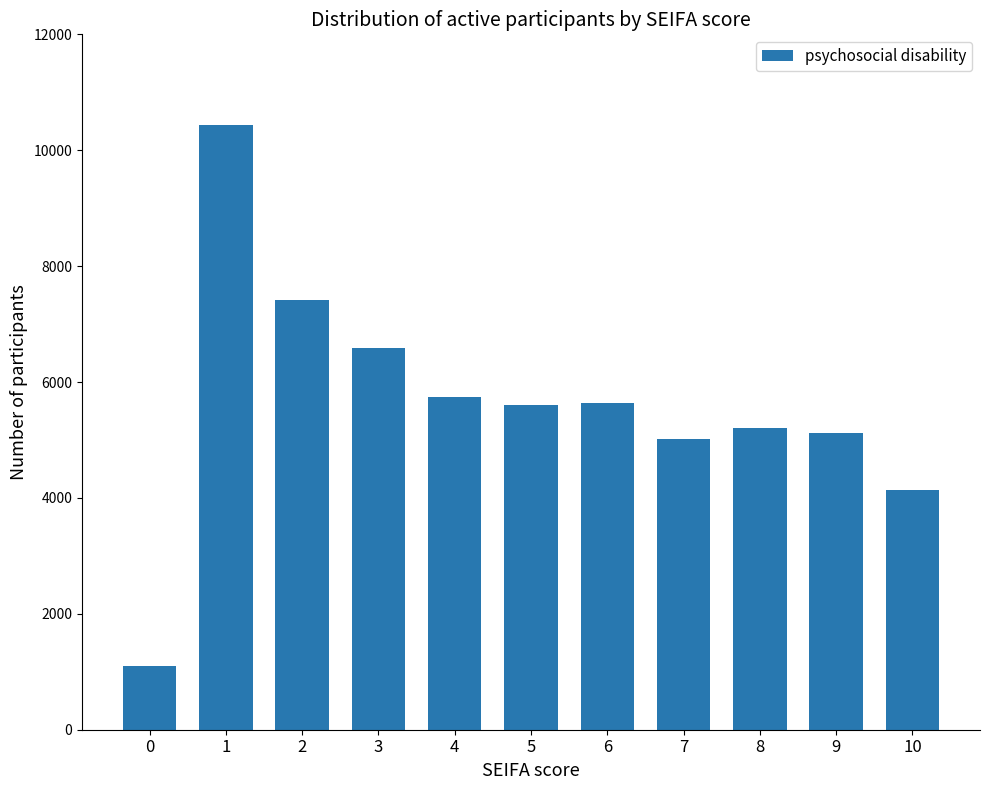

What is the sum of all values?

62011